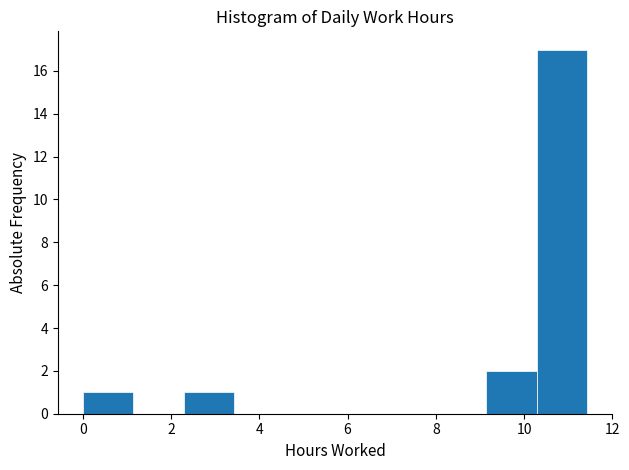

Reading left to right, list every bar in this chart as the range it spans on the x-axis followed by its height. Neither the bar edges nor the heights are printed on the chart, so give them approximately, as read against the axes.

0.0 to 1.2: 1
1.2 to 2.2: 0
2.2 to 3.4: 1
3.4 to 4.6: 0
4.6 to 5.8: 0
5.8 to 6.8: 0
6.8 to 8.0: 0
8.0 to 9.2: 0
9.2 to 10.2: 2
10.2 to 11.4: 17